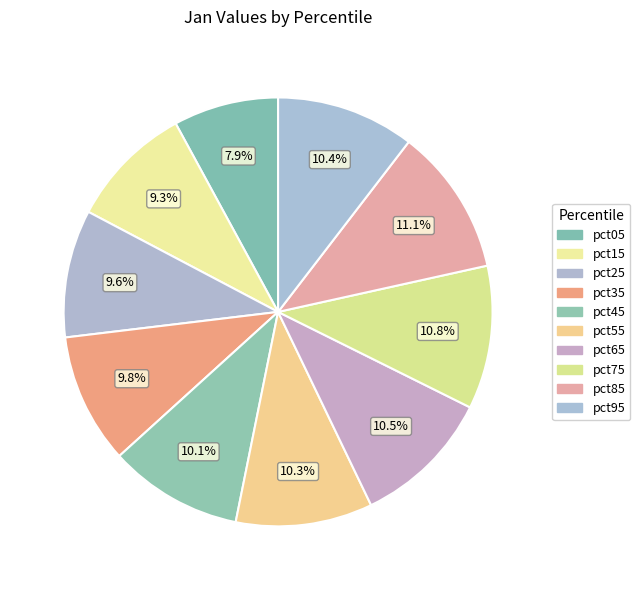

How many slices are in this pie chart?

10